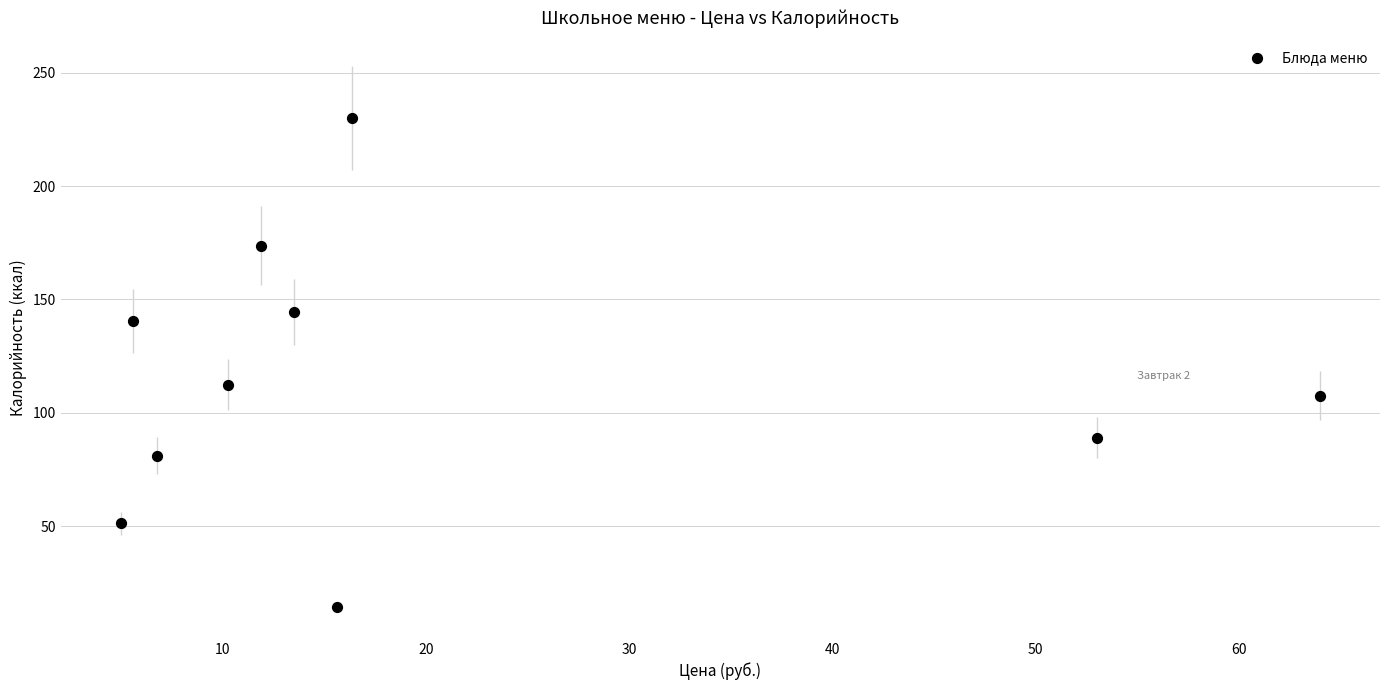

What Y value in the scatter plot is closest to 122?

112.4